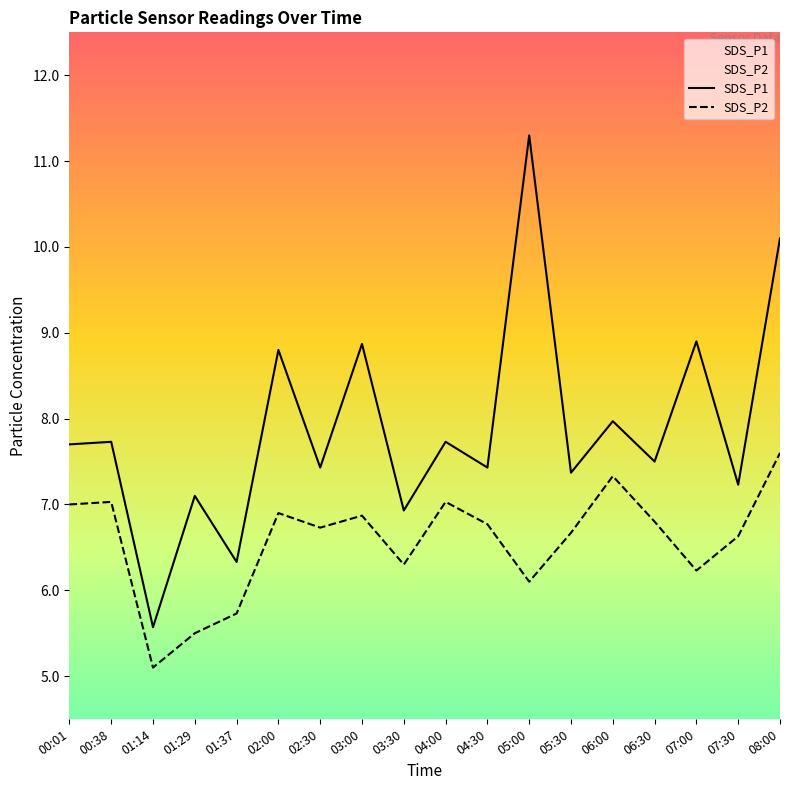

Reading left to right, list all the values displayed in this chart.

SDS_P1: 7.7	7.7	5.6	7.1	6.3	8.8	7.4	8.9	6.9	7.7	7.4	11.3	7.4	8.0	7.5	8.9	7.2	10.1
SDS_P2: 7.0	7.0	5.1	5.5	5.7	6.9	6.7	6.9	6.3	7.0	6.8	6.1	6.7	7.3	6.8	6.2	6.6	7.6